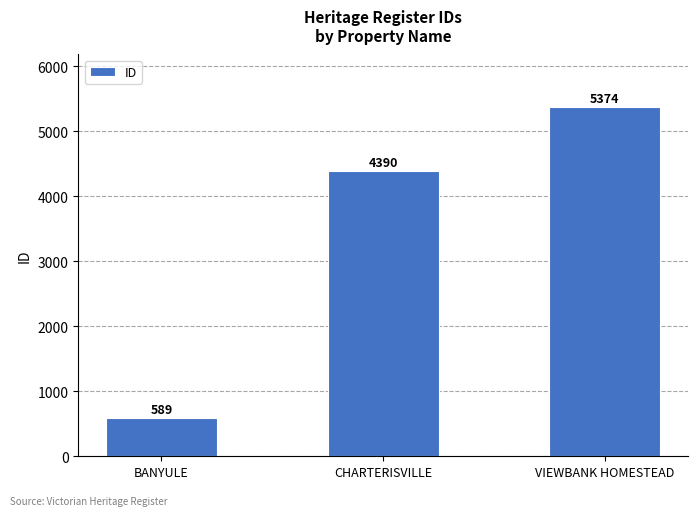

Is it true that the value at CHARTERISVILLE is 4390?

True